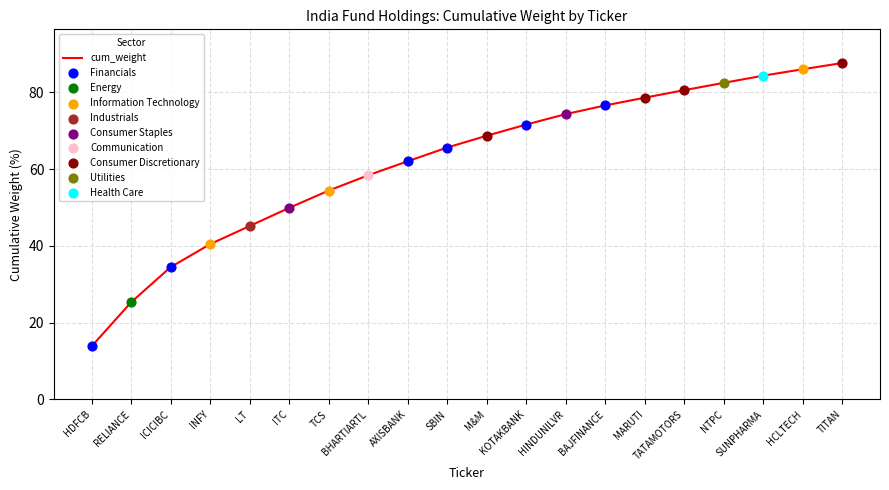

Approximately how many times larger is the value at BHARTIARTL compared to HCLTECH?

0.7